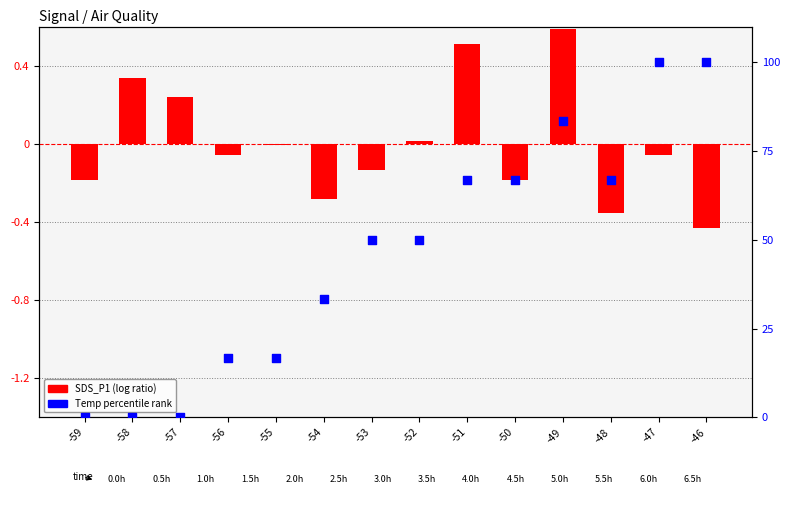

Which series has the widest spread of Y values?

Temp rank